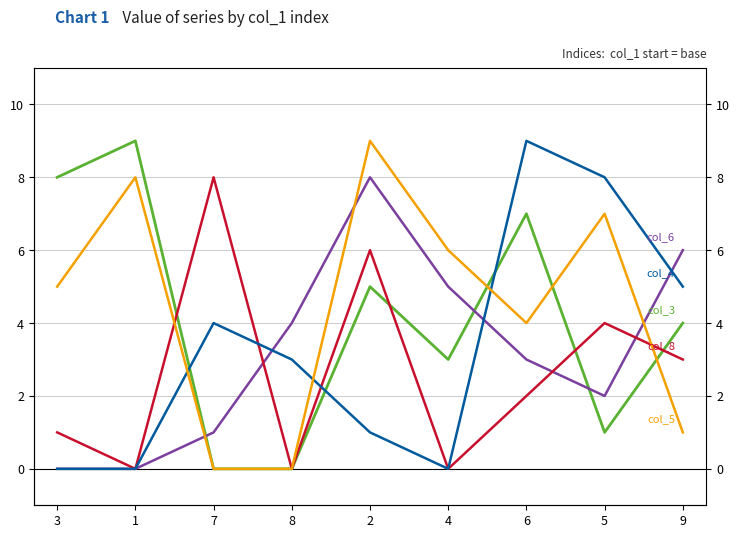

Reading left to right, list all the values displayed in this chart.

col_3: 8	9	0	0	5	3	7	1	4
col_6: 0	0	1	4	8	5	3	2	6
col_8: 1	0	8	0	6	0	2	4	3
col_4: 0	0	4	3	1	0	9	8	5
col_5: 5	8	0	0	9	6	4	7	1